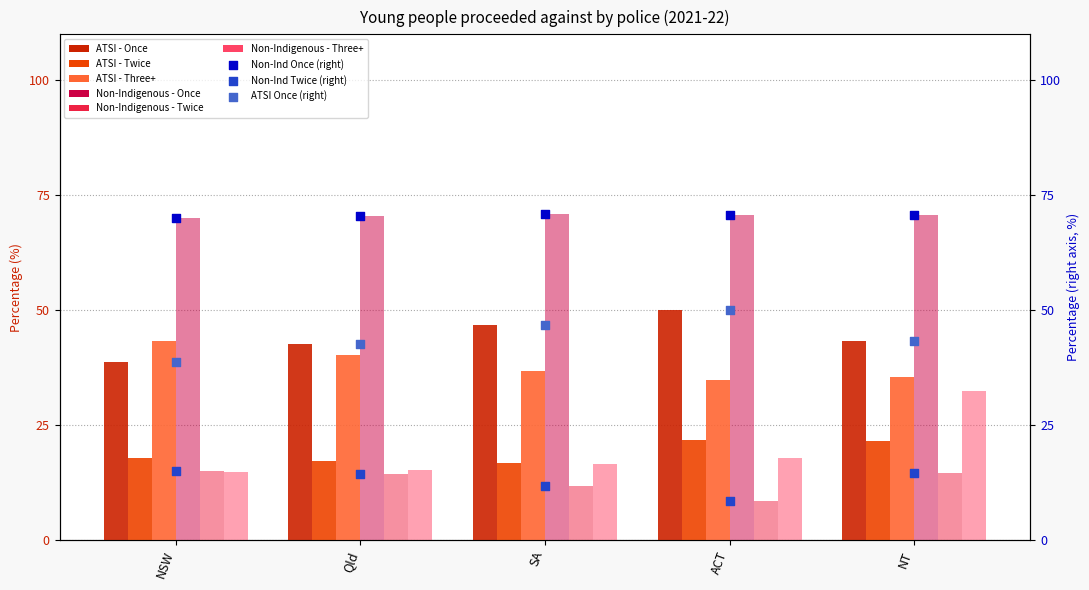

Which series has the largest total across all categories?

Non-Indigenous - Once